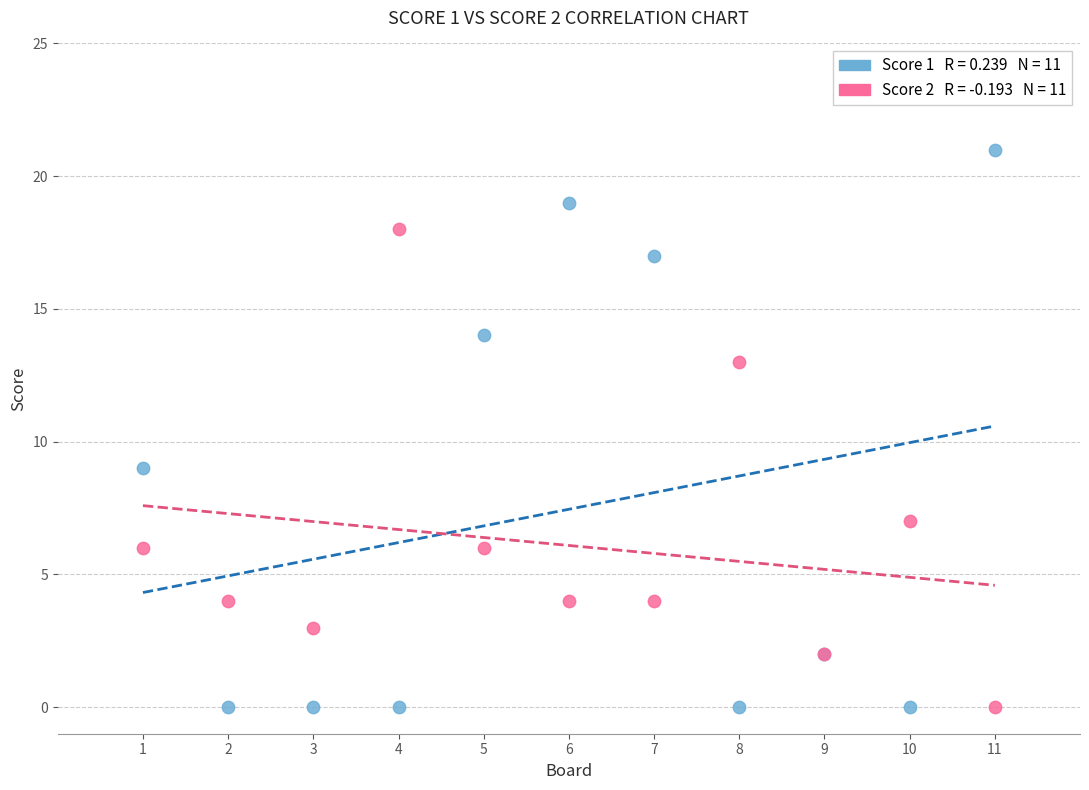

Across all series, what Y value is closest to 10?

9